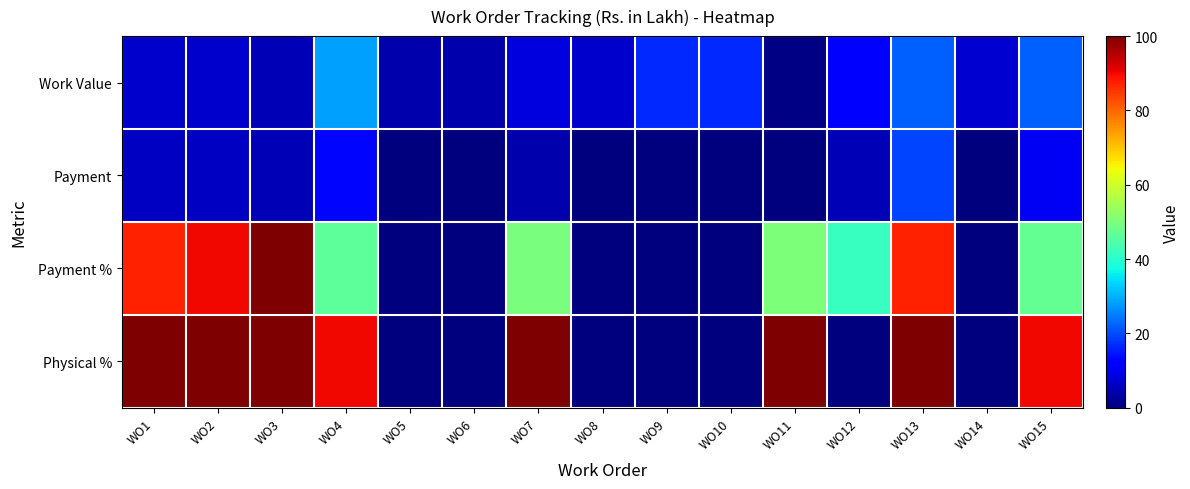

List the series in order of their peak value, lowest first.

Payment, Work Value, Payment %, Physical %